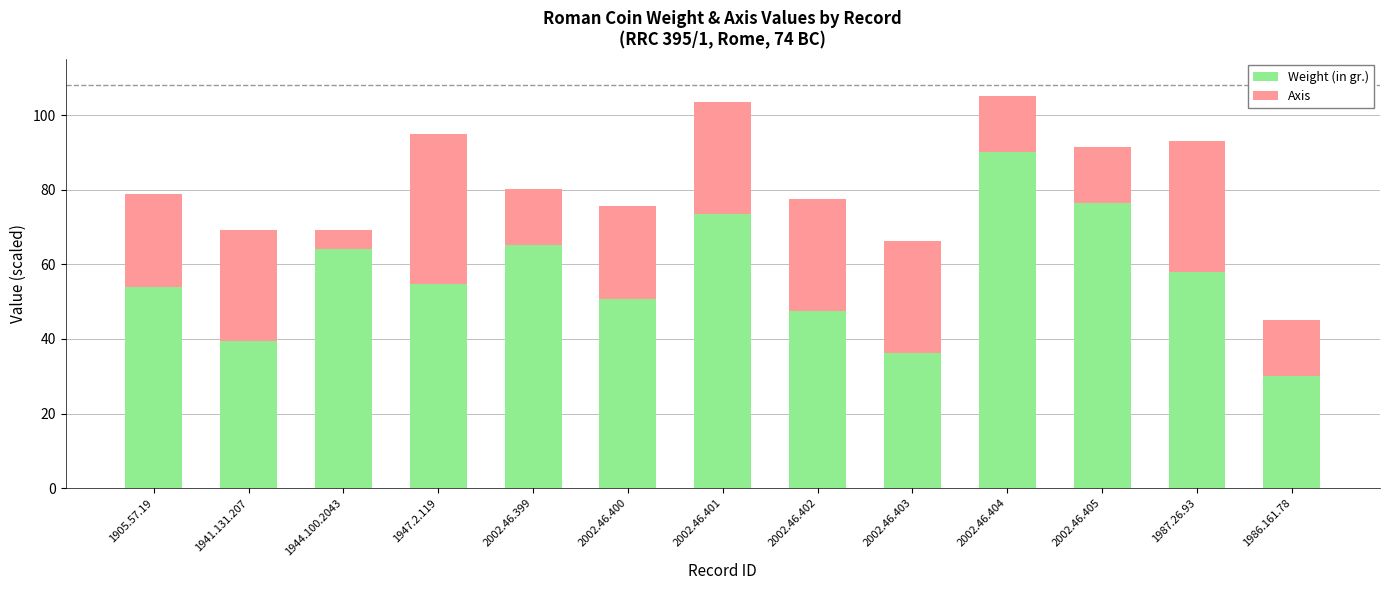

At which label does Weight (in gr.) reach its minimum?

1986.161.78